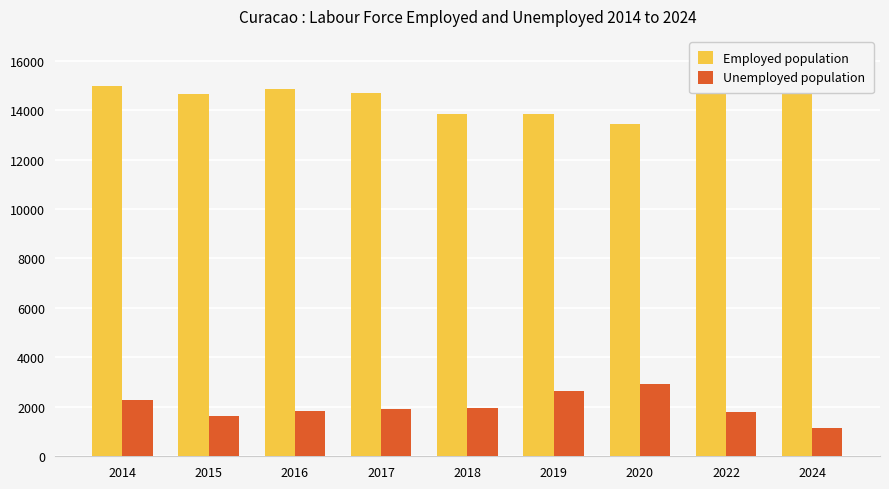

True or false: Employed population has a value of 23275 at 2016.

False